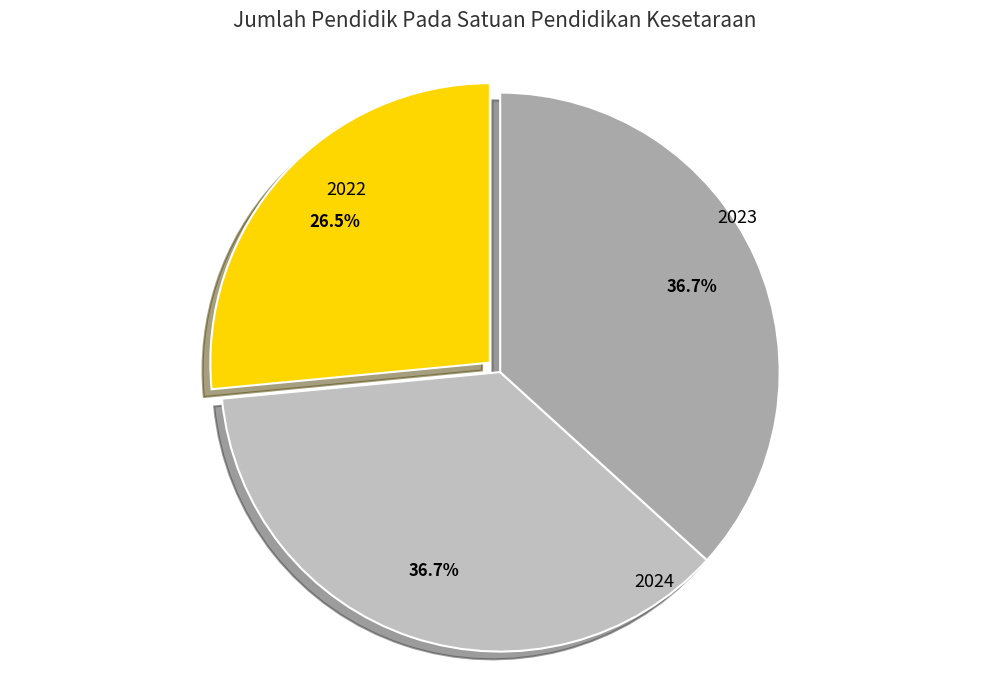

What is the change in value from 2022 to 2023?

+27